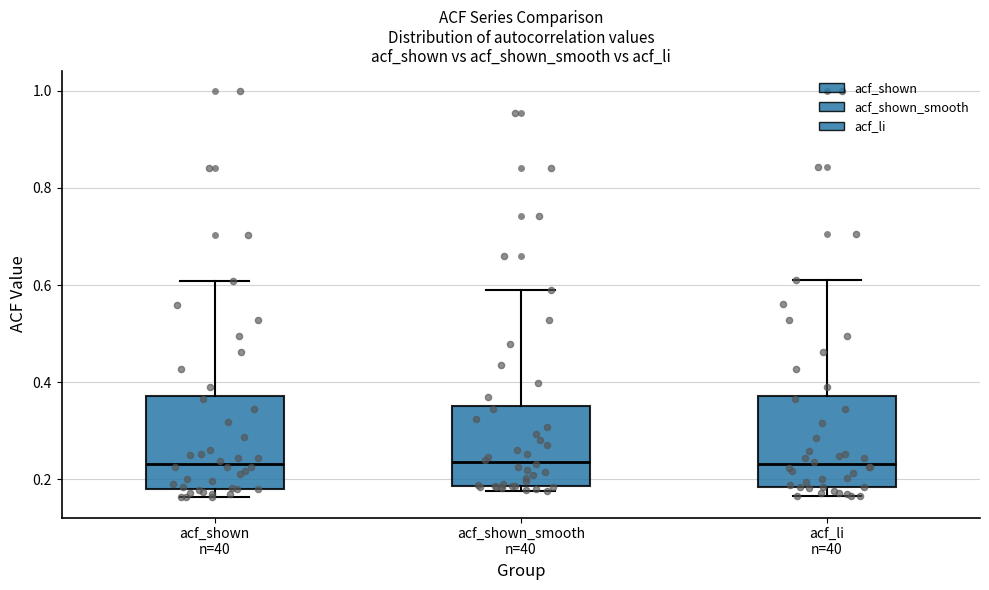

Where does the median line of the box for acf_shown n=40 sit on the y-axis? The values are not printed on the chart, so give them approximately, as read against the axis.

0.24